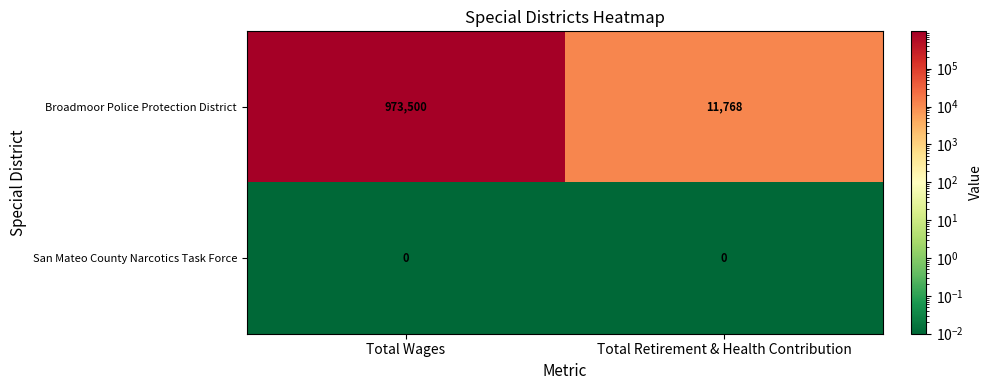

At Total Retirement & Health Contribution, list the series in order from smallest to largest.

San Mateo County Narcotics Task Force, Broadmoor Police Protection District